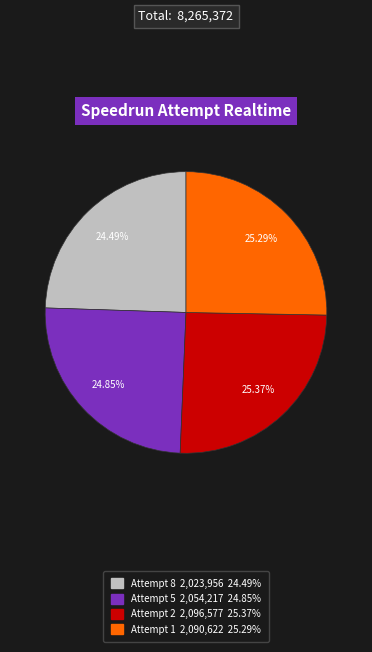

Count the number of slices in the pie.

4